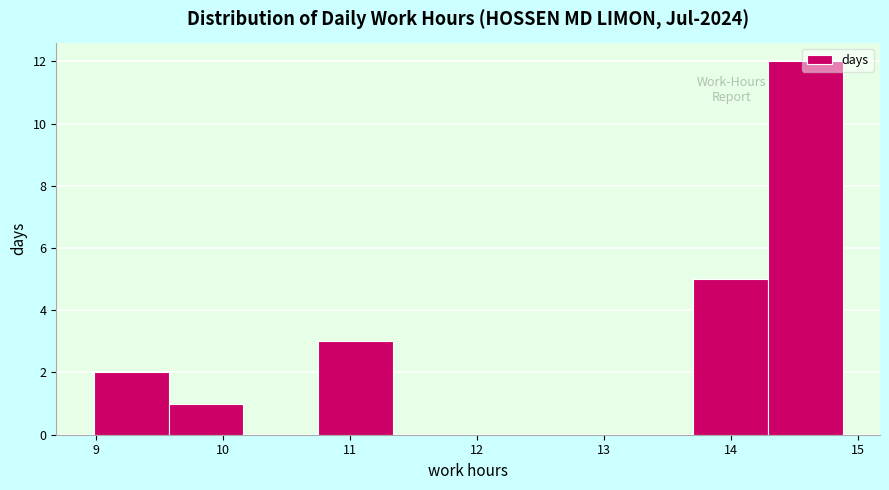

Which range on the x-axis has the tallest bar?

14.29 to 14.88